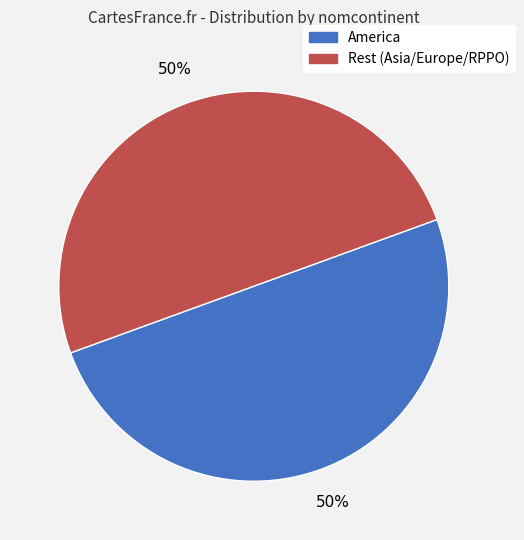

To the nearest percent, what is the average slice percentage?

50%